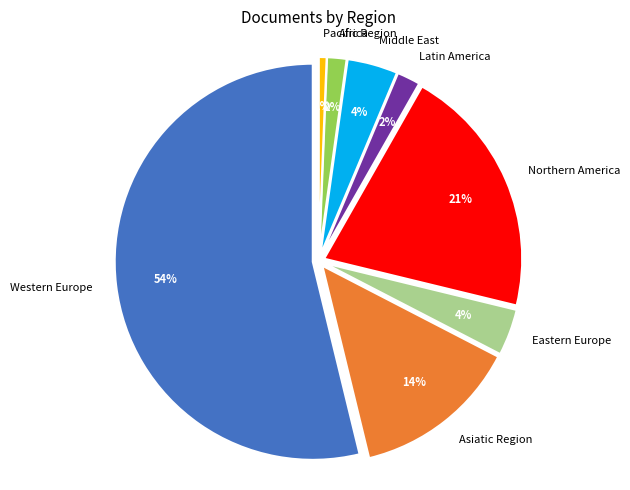

Which slice is the smallest?

Pacific Region